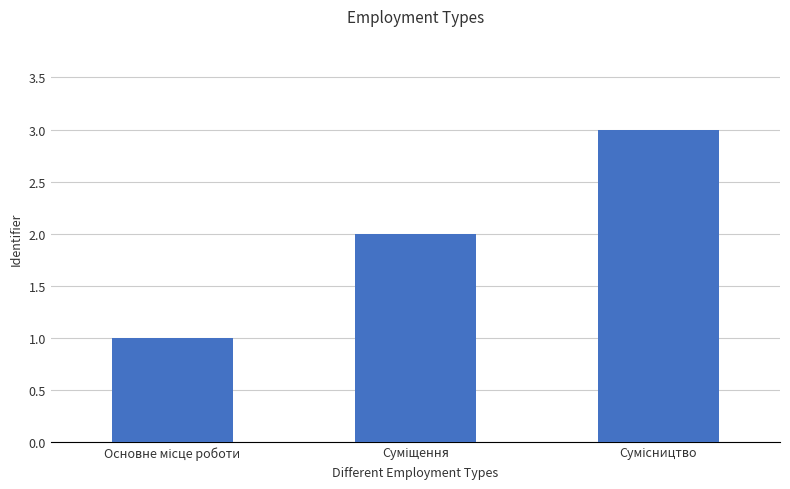

What is the maximum value shown in the chart?

3